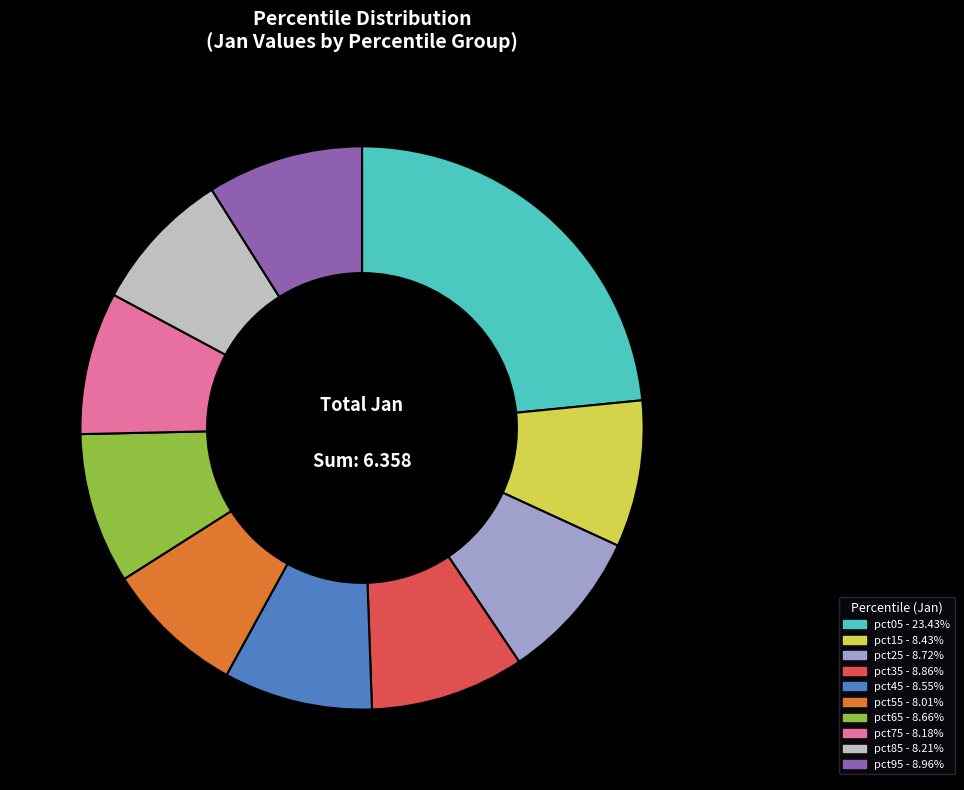

Count the number of slices in the pie.

10